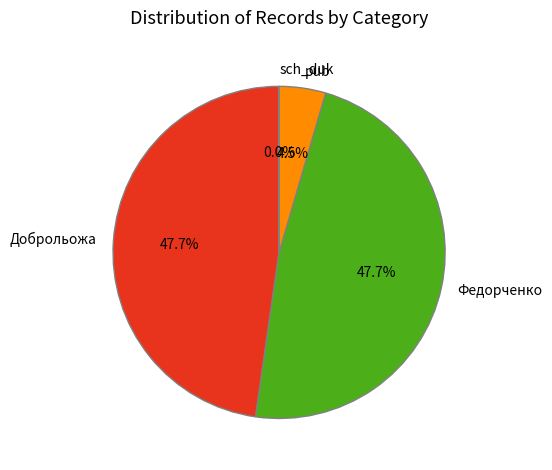

Does any single category account for the majority?

No